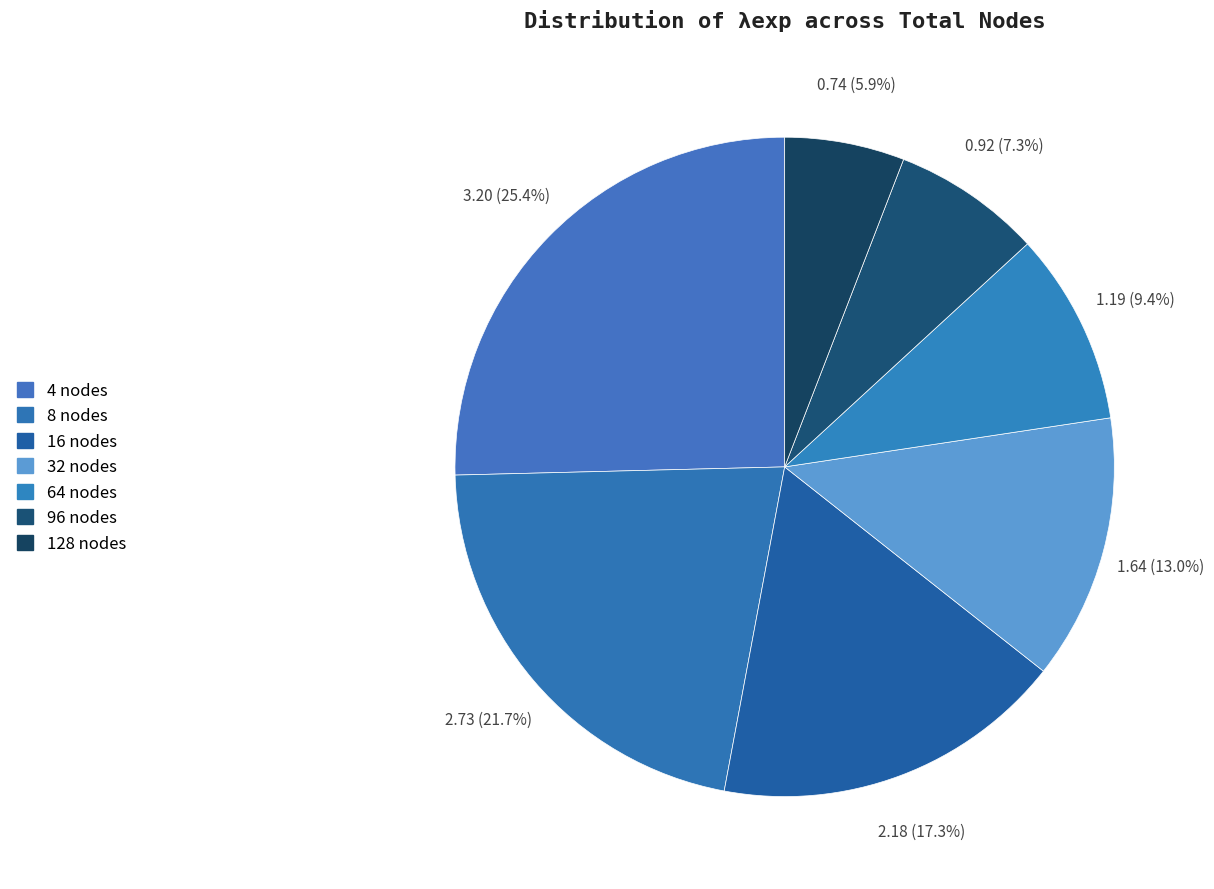

What is the change in value from 32 nodes to 64 nodes?

-0.4